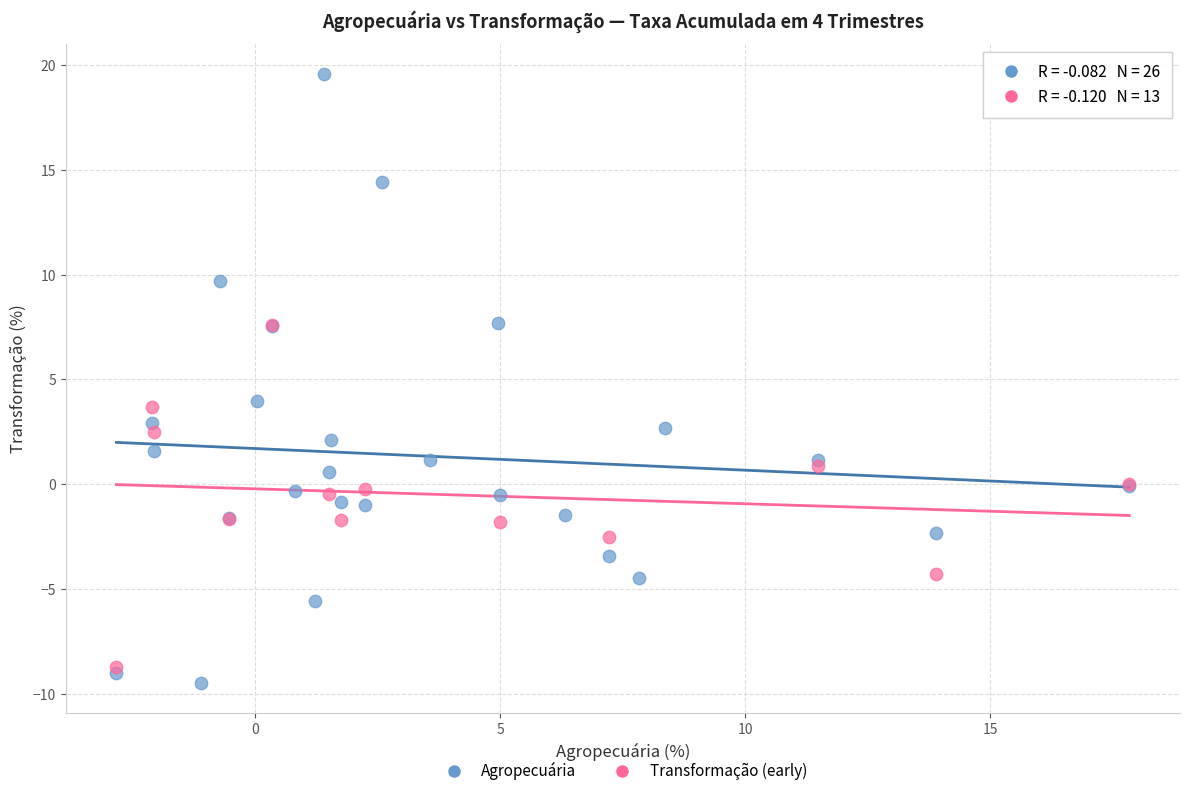

Which series has the largest Y range (max minus min)?

Agropecuária